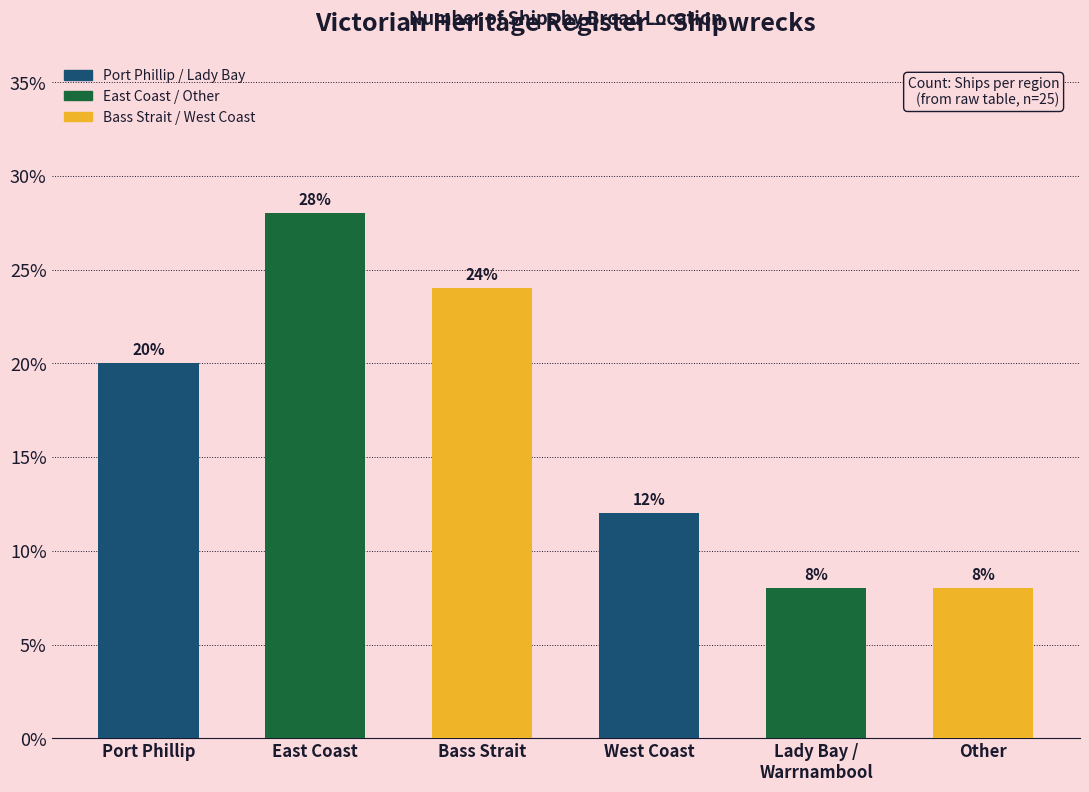

What is the change in value from East Coast to Other?

-20.0